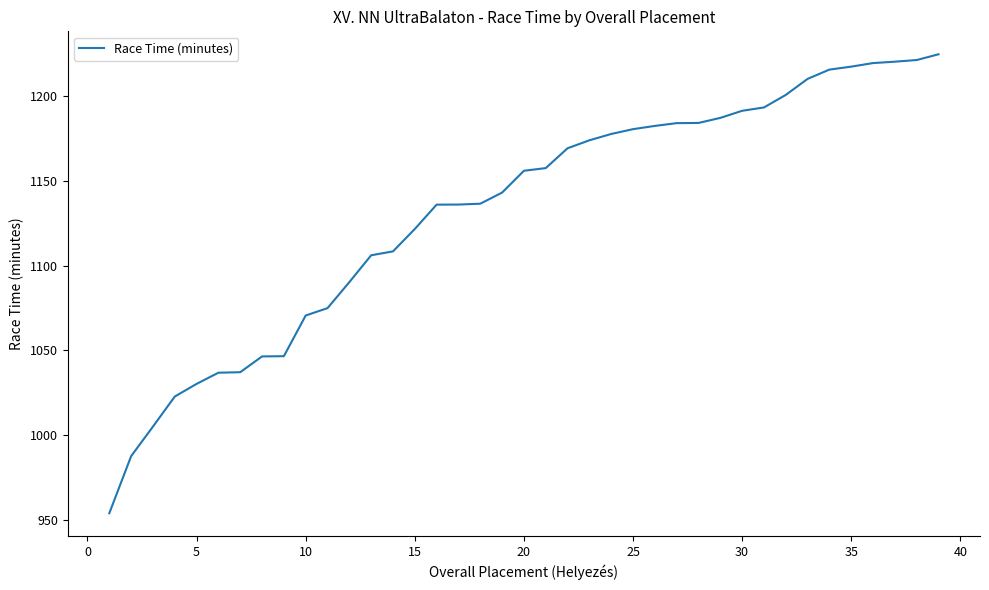

What is the minimum value shown in the chart?

953.8